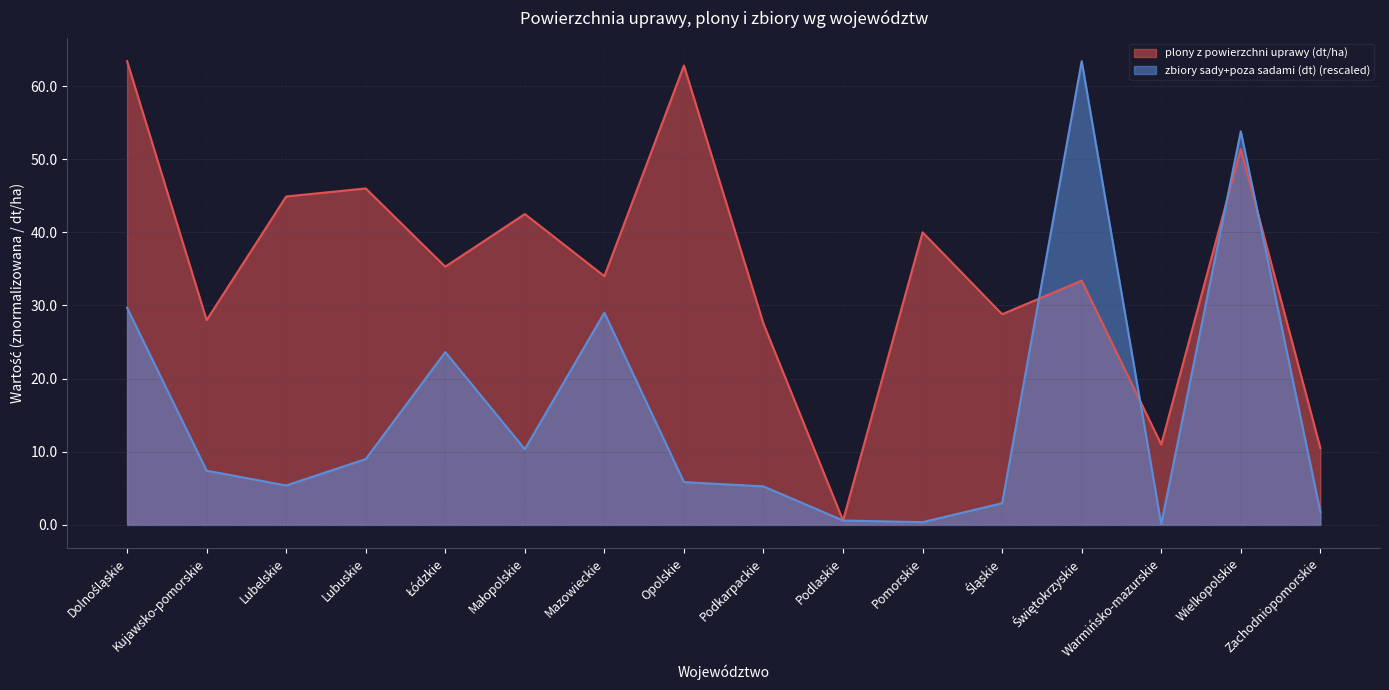

What is the label of the 7th point from the right?

Podlaskie